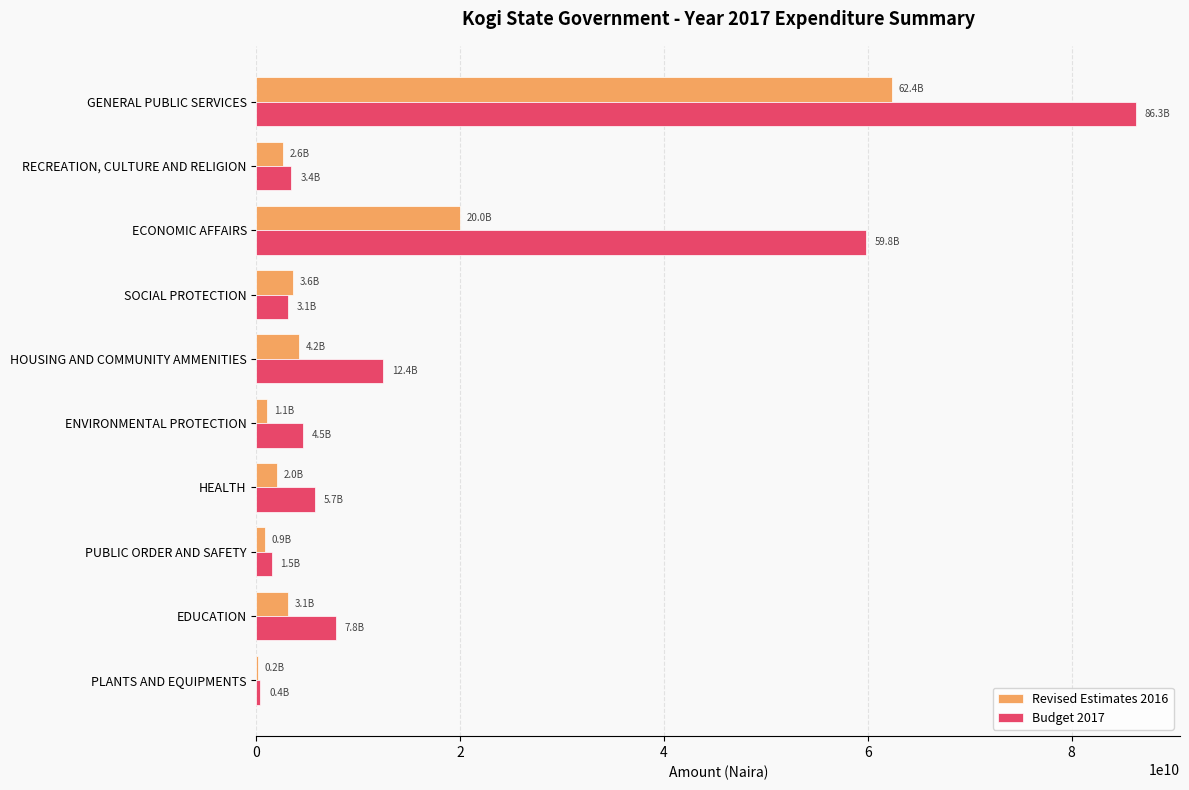

Which category has the highest value in the Revised Estimates 2016 series?

GENERAL PUBLIC SERVICES